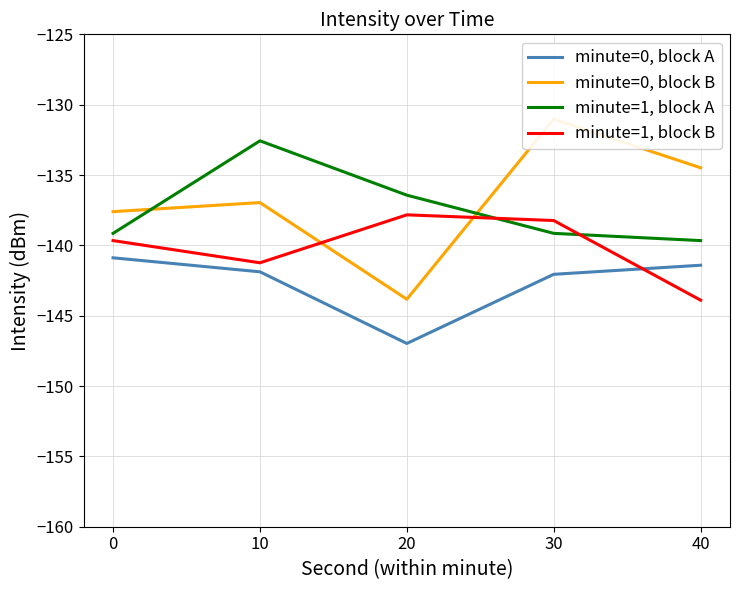

What is the average value of the minute=0, block A series?

-142.6